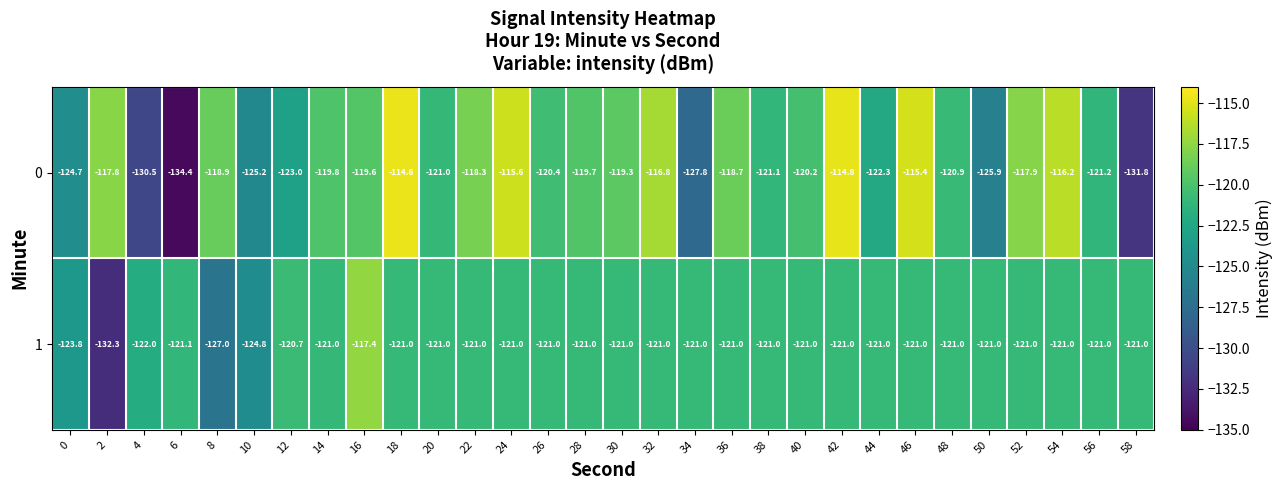

What is the average value of the 0 series?

-121.1